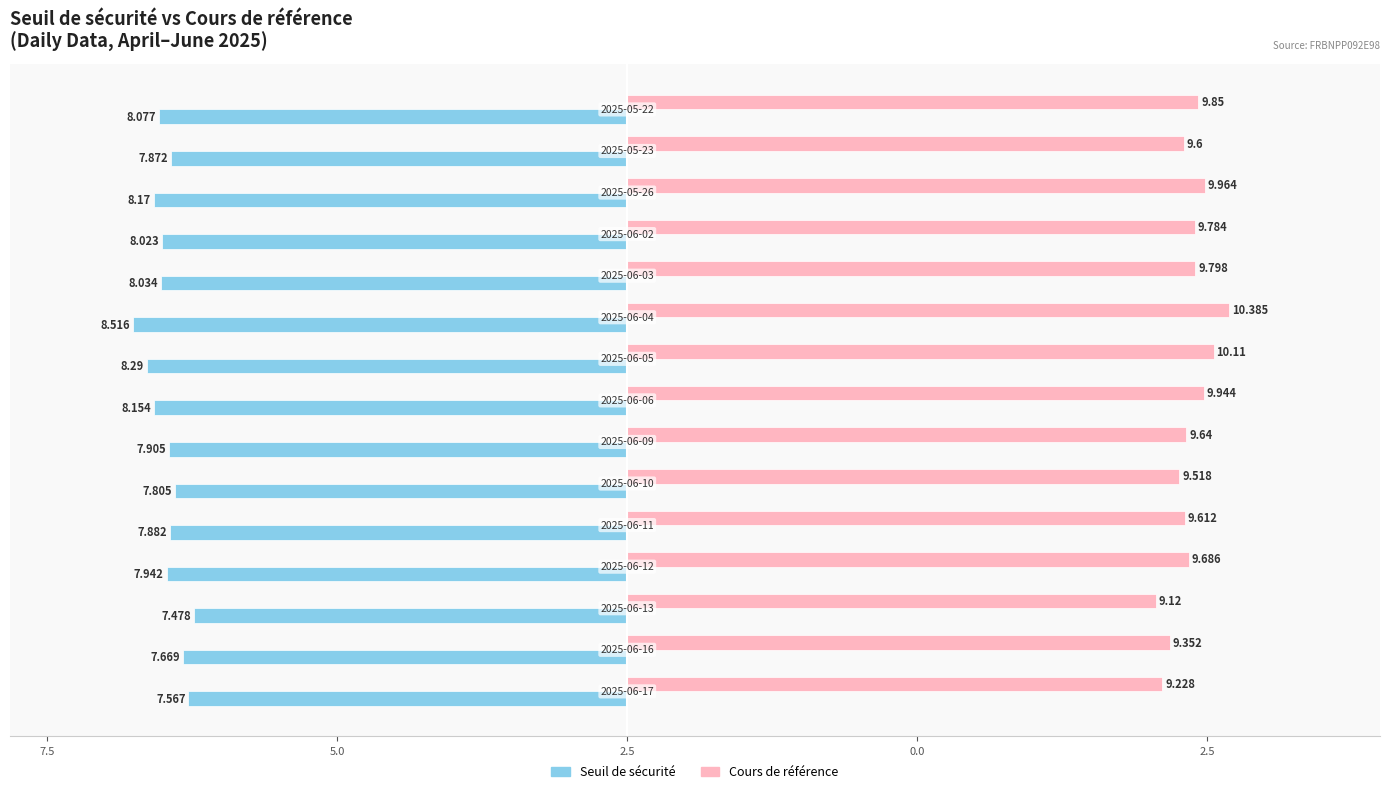

Rank the series by their maximum value, from lowest to highest.

Seuil de sécurité, Cours de référence